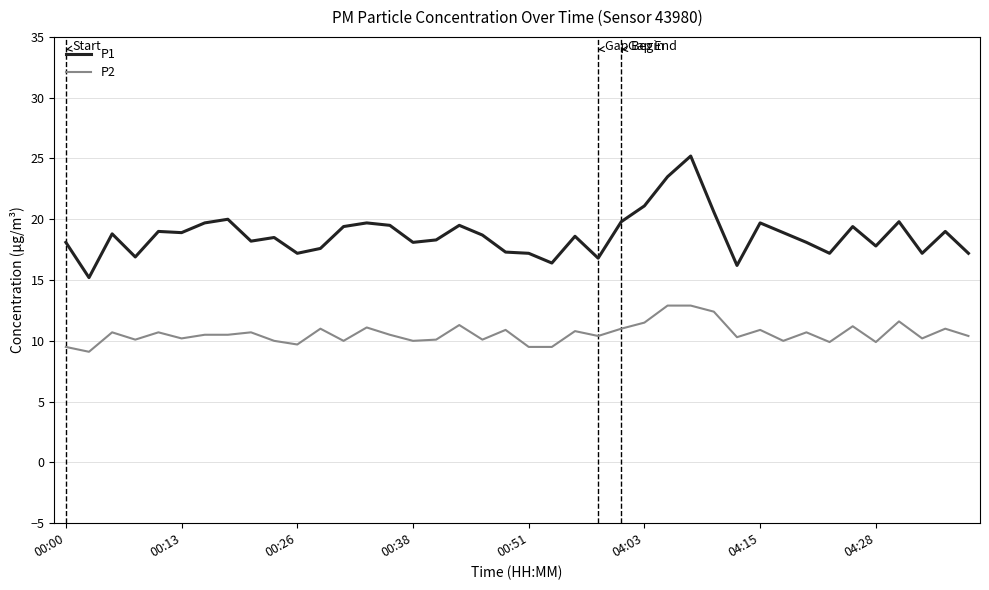

True or false: P1 and P2 intersect in this chart.

False